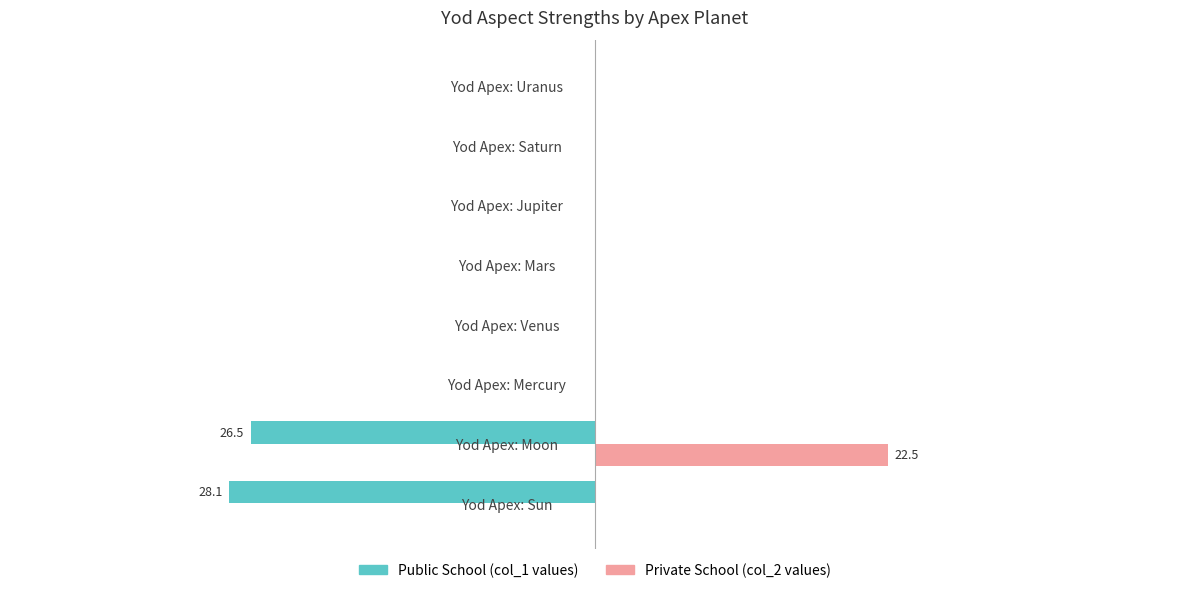

What is the minimum value for Public School (col_1 values)?

-28.1